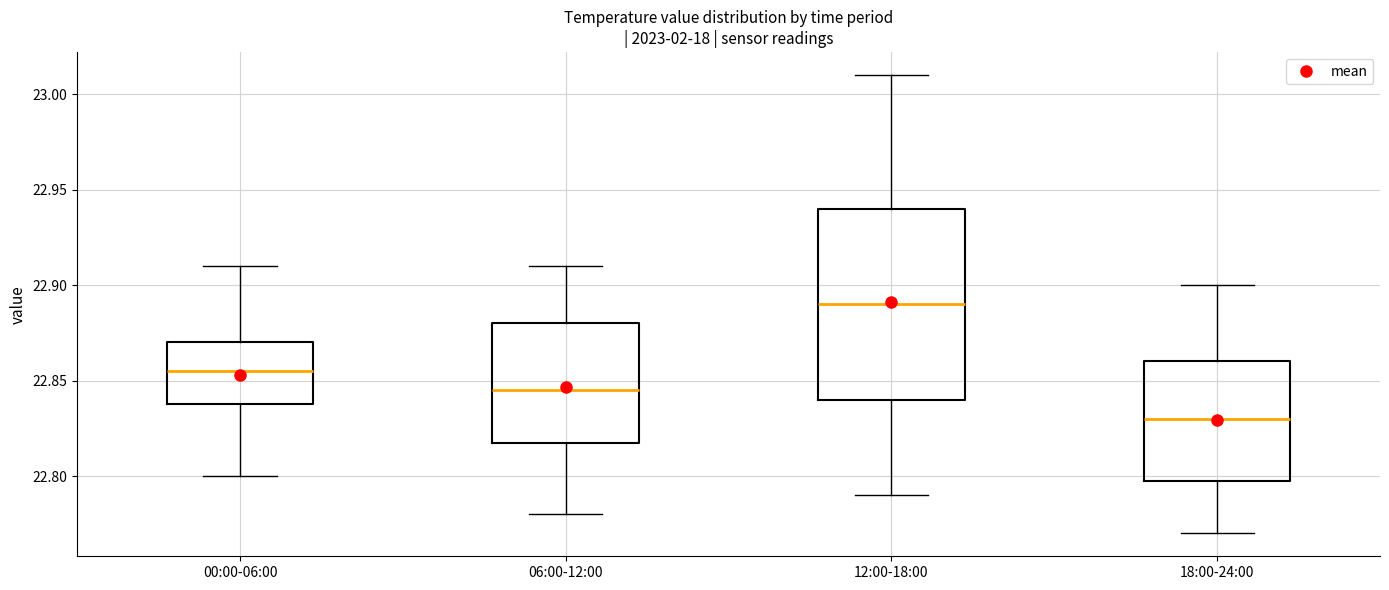

Reading left to right, read every box against the y-axis: the position of its median line, the range the box covers, and the ends of its whiskers. The values are not printed on the chart, so give them approximately, as read against the axis.

00:00-06:00: median 22.855, box 22.840 to 22.870, whiskers 22.800 to 22.910
06:00-12:00: median 22.845, box 22.820 to 22.880, whiskers 22.780 to 22.910
12:00-18:00: median 22.890, box 22.840 to 22.940, whiskers 22.790 to 23.010
18:00-24:00: median 22.830, box 22.800 to 22.860, whiskers 22.770 to 22.900